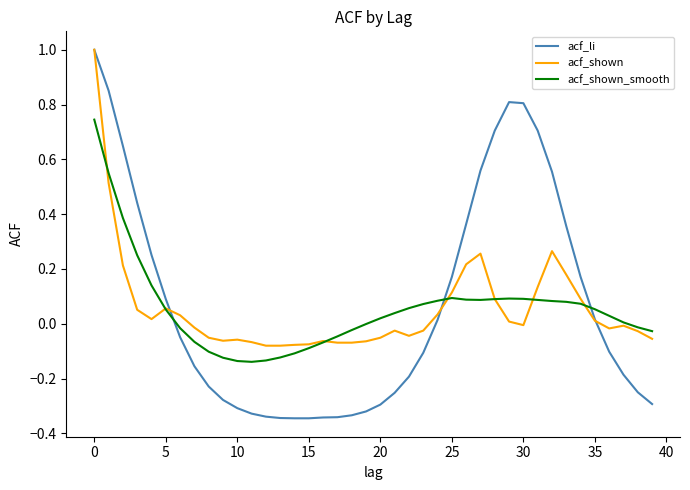

What is the maximum value for acf_shown?

1.0